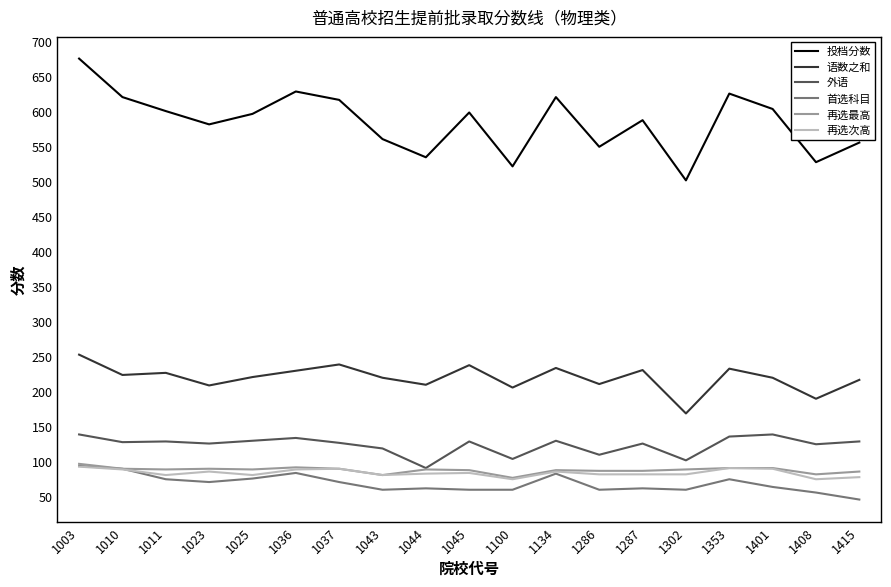

At which category is the sum across all series the highest?

1003